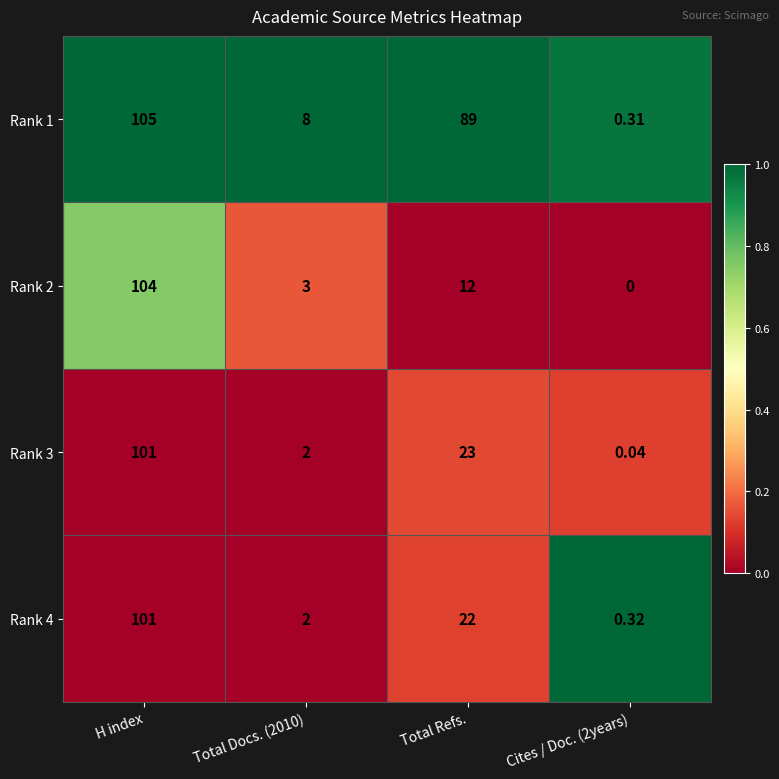

How many categories are shown in the chart?

4